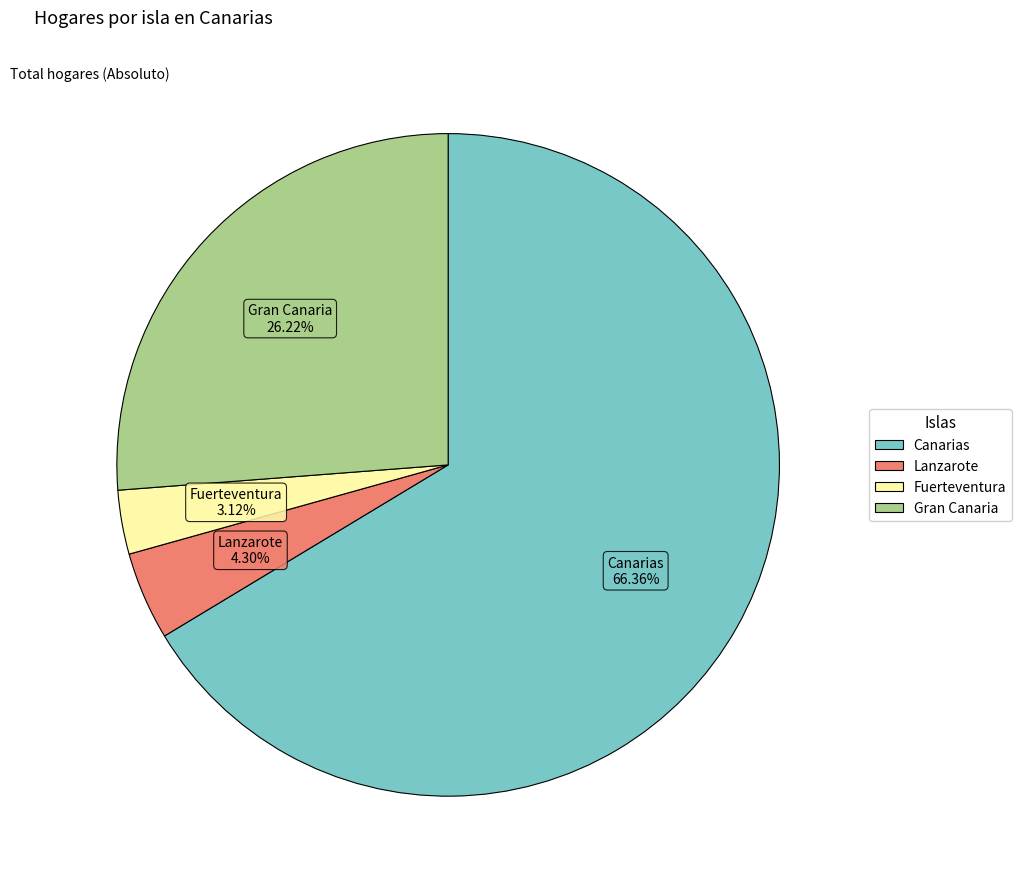

Which has a higher value, Canarias or Fuerteventura?

Canarias